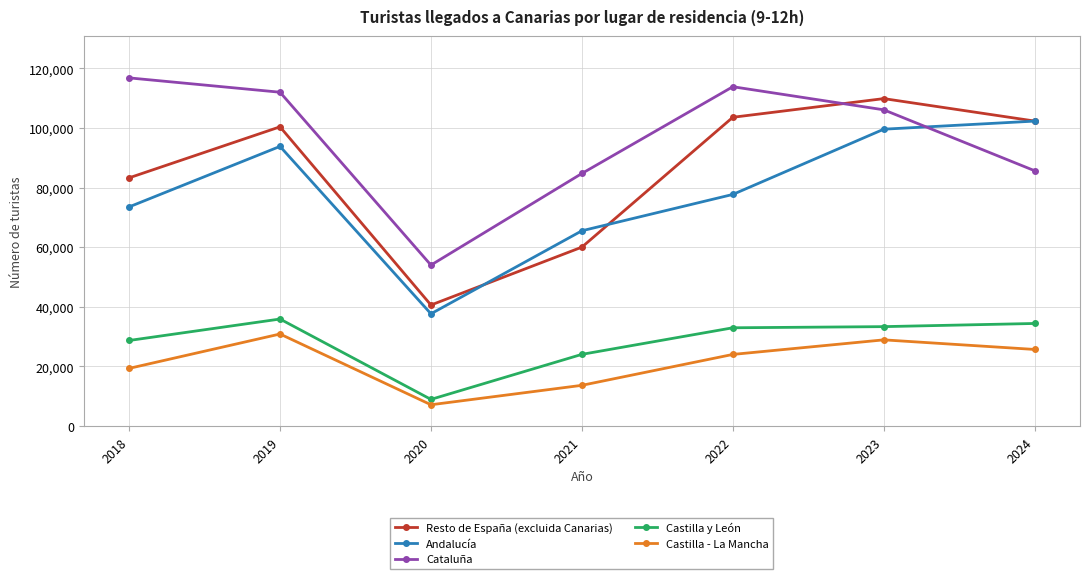

Between 2018 and 2023, which series saw the biggest shift?

Resto de España (excluida Canarias)